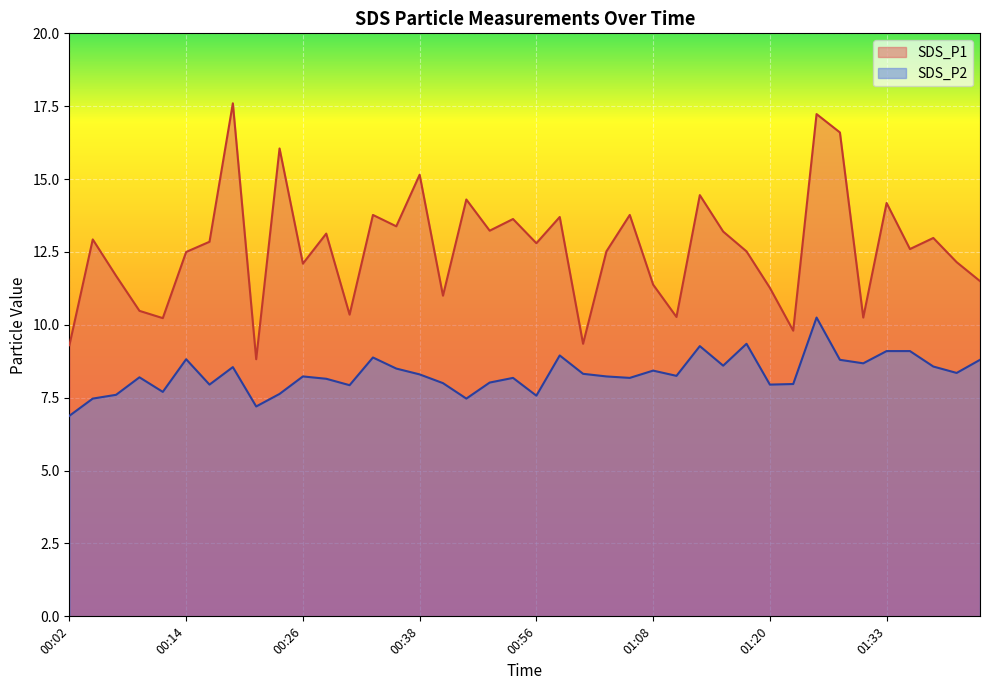

Rank the categories by SDS_P1 value from lowest to highest.

00:21, 00:02, 01:01, 01:23, 00:11, 01:30, 01:10, 00:31, 00:09, 00:41, 01:20, 01:08, 01:42, 00:07, 00:26, 01:40, 00:14, 01:03, 01:18, 01:35, 00:56, 00:16, 00:04, 01:37, 00:28, 01:15, 00:46, 00:36, 00:53, 00:58, 00:33, 01:06, 01:33, 00:43, 01:13, 00:38, 00:24, 01:28, 01:25, 00:19